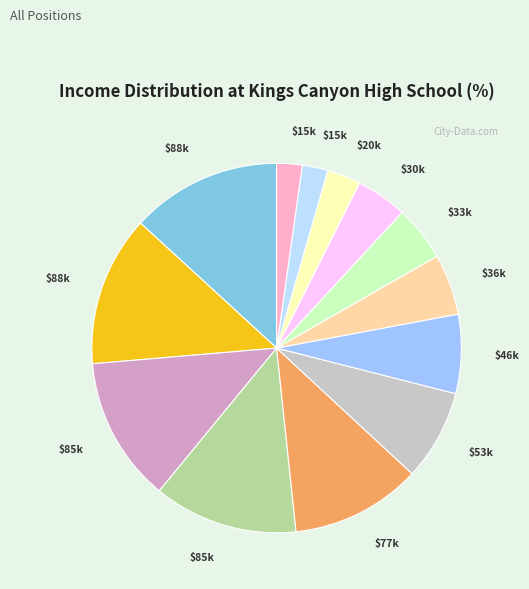

Is there any slice that represents more than half of the pie?

No